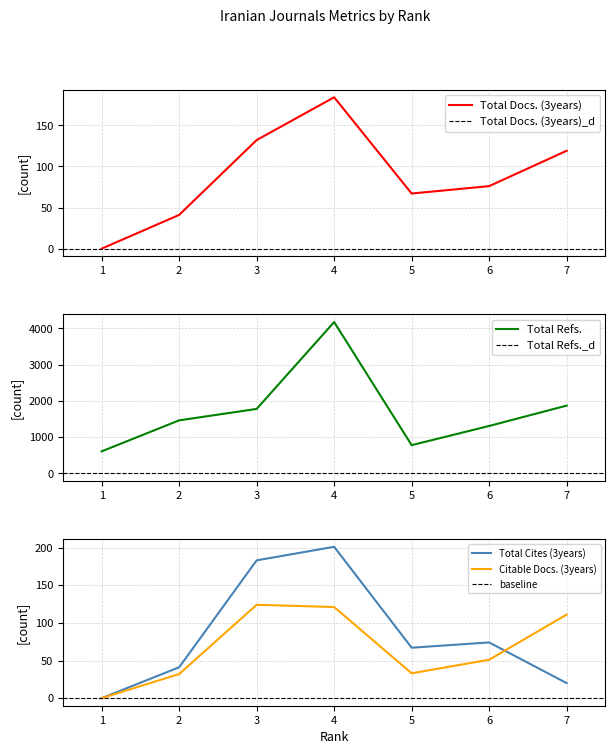

True or false: Total Cites (3years) and Total Refs. intersect in this chart.

False